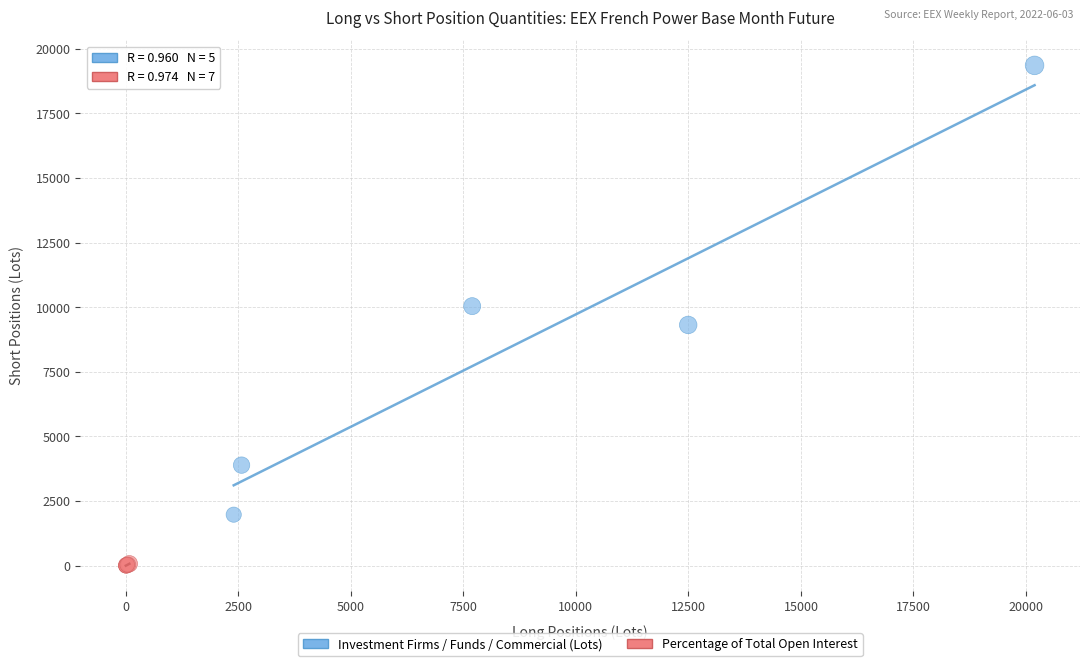

Which series has the largest Y range (max minus min)?

Investment Firms / Funds / Commercial (Lots)